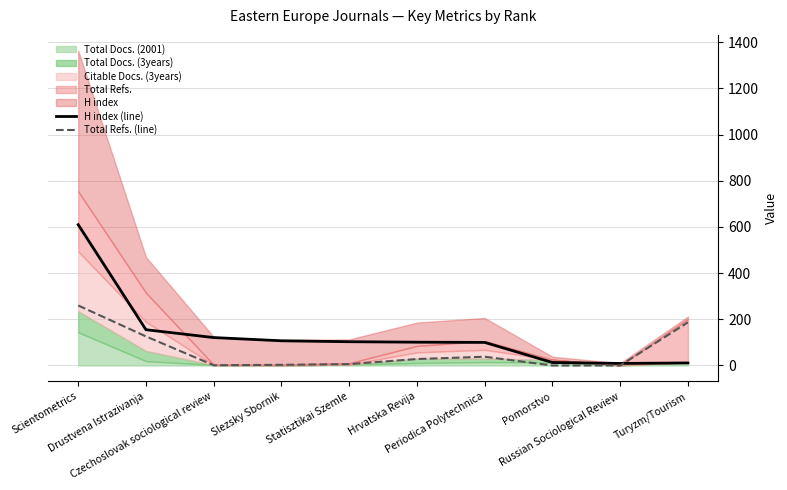

What is the sum of the H index (line) values at Turyzm/Tourism and Slezsky Sbornik?

118